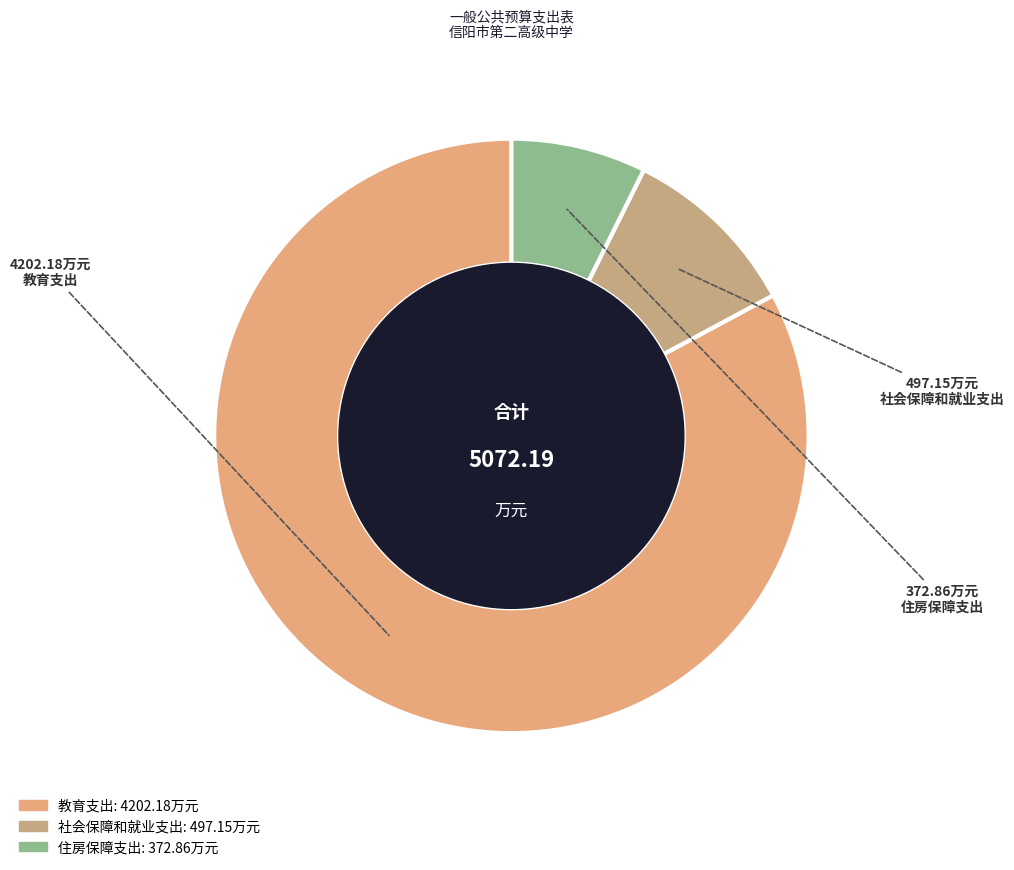

Does any single category account for the majority?

Yes